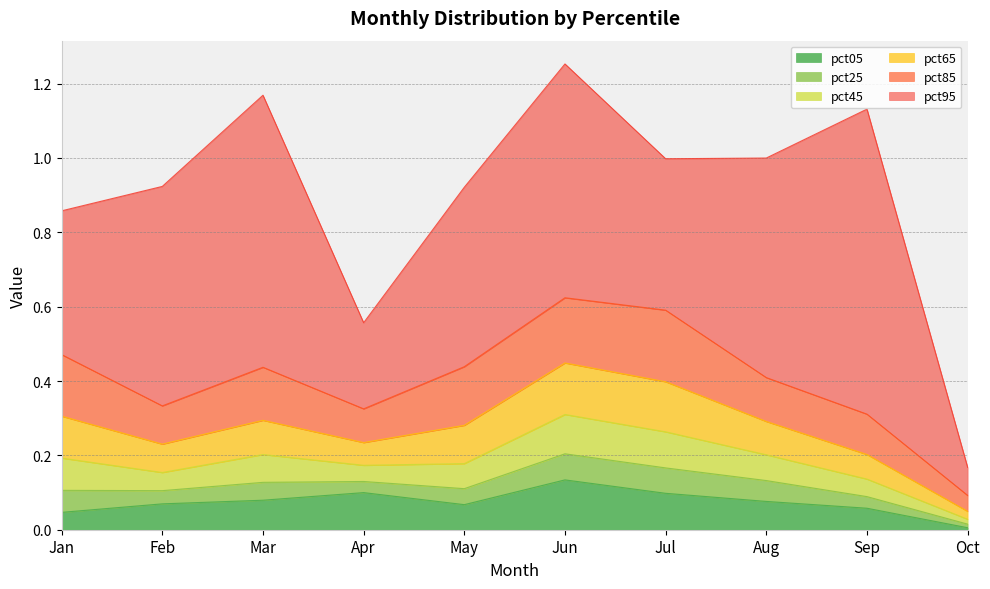

Rank the series by their maximum value, from lowest to highest.

pct25, pct45, pct05, pct65, pct85, pct95